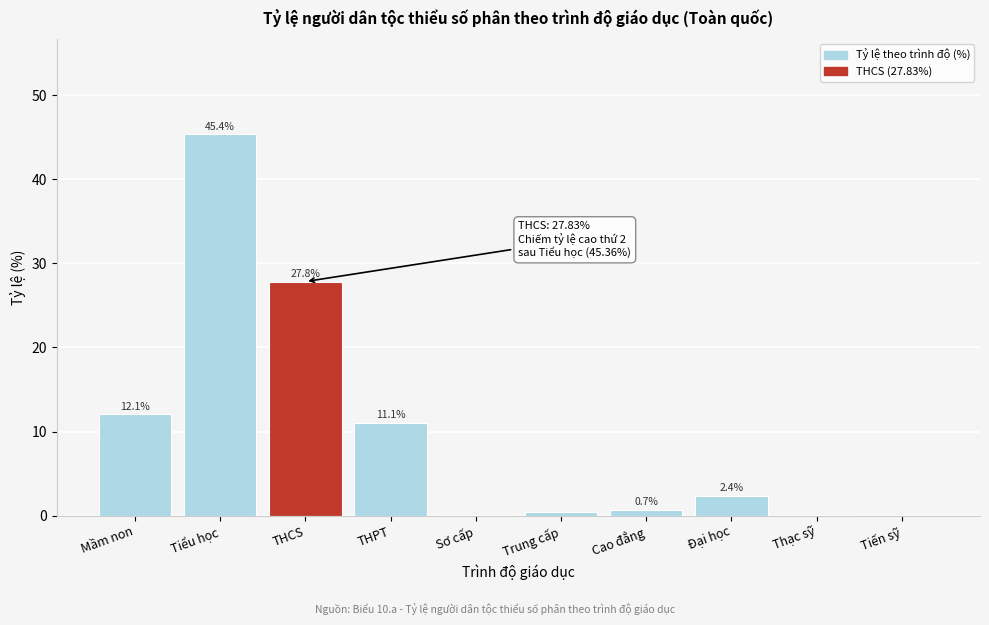

Which category has the highest value across all series?

Tiểu học